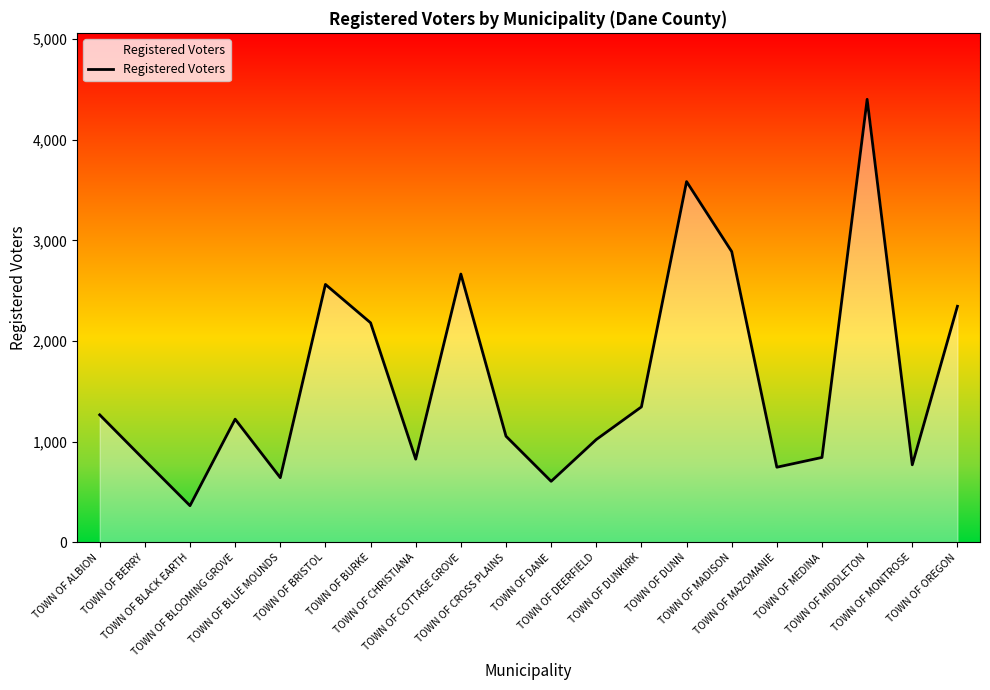

True or false: the data shows 365 at TOWN OF DUNKIRK.

False